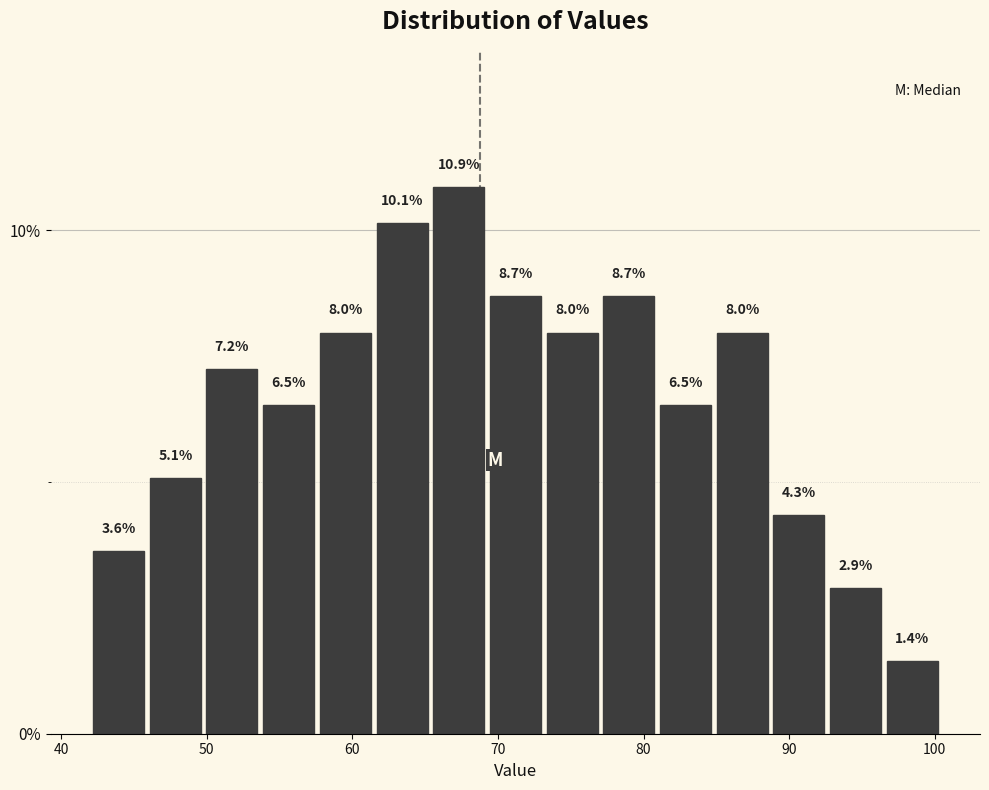

Around what value on the x-axis is the tallest bar? Give the approximate position of its centre, as read against the axis.

67